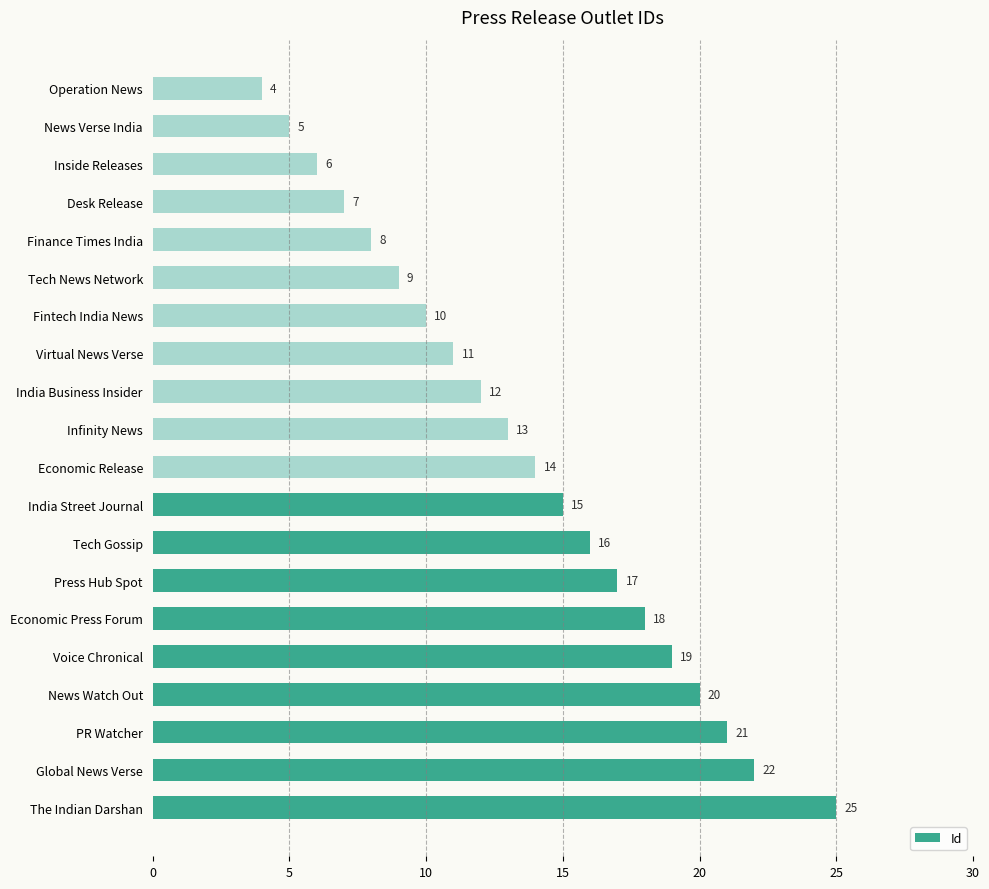

Reading bottom to top, transcribe all the data shown in this chart.

The Indian Darshan=25	Global News Verse=22	PR Watcher=21	News Watch Out=20	Voice Chronical=19	Economic Press Forum=18	Press Hub Spot=17	Tech Gossip=16	India Street Journal=15	Economic Release=14	Infinity News=13	India Business Insider=12	Virtual News Verse=11	Fintech India News=10	Tech News Network=9	Finance Times India=8	Desk Release=7	Inside Releases=6	News Verse India=5	Operation News=4